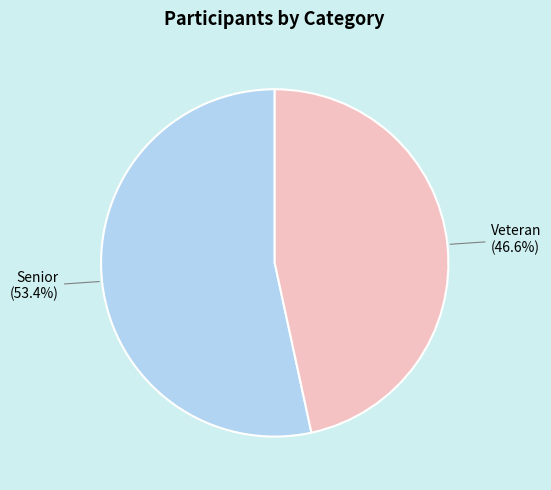

Which slice is the largest?

Senior